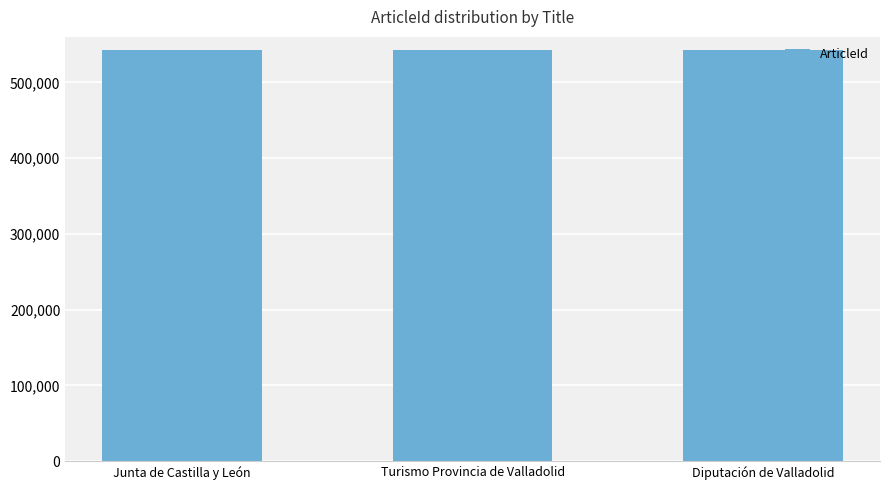

Count the values in the range 542676 to 542696.

3